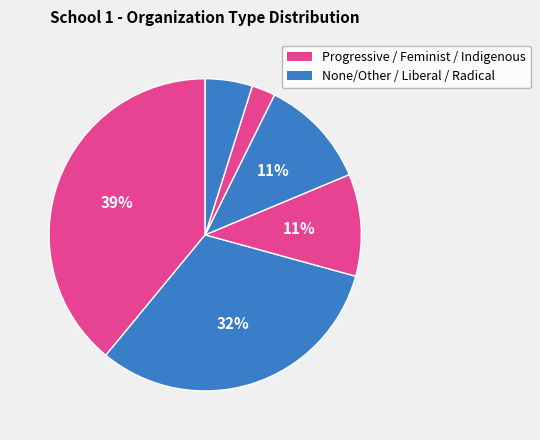

How many segments does this pie chart have?

6